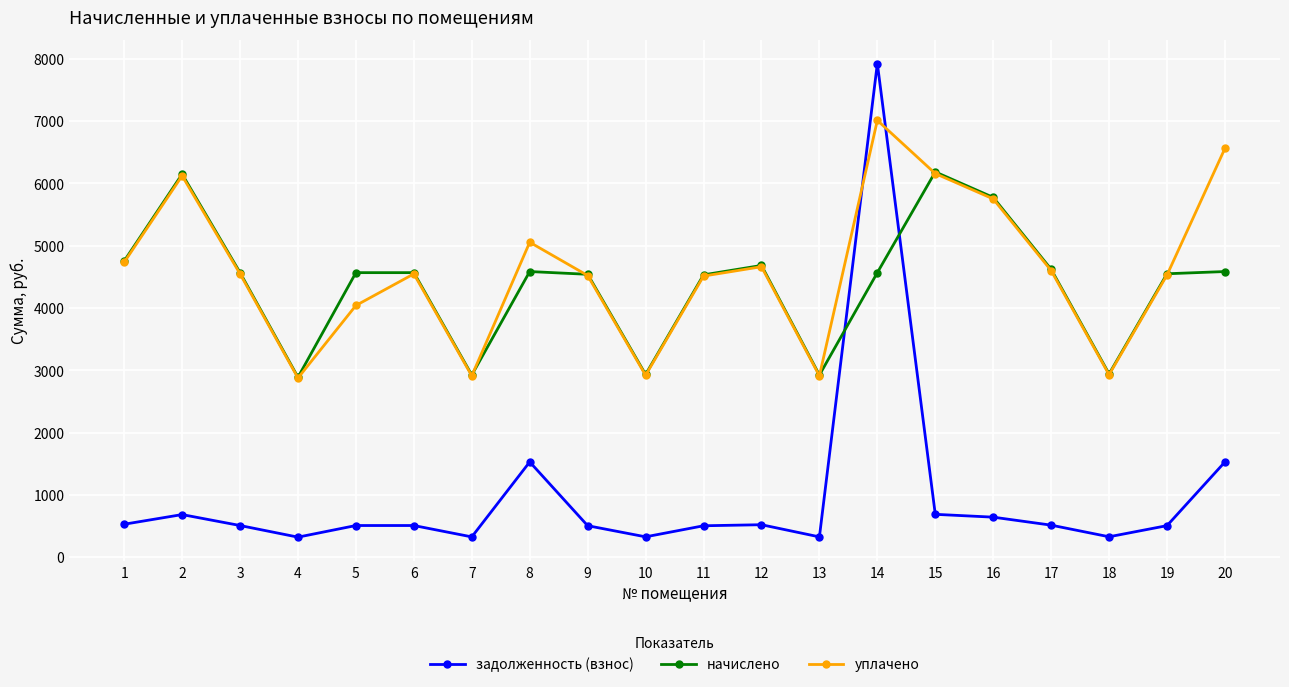

At how many categories does at least one series exceed 889?

20